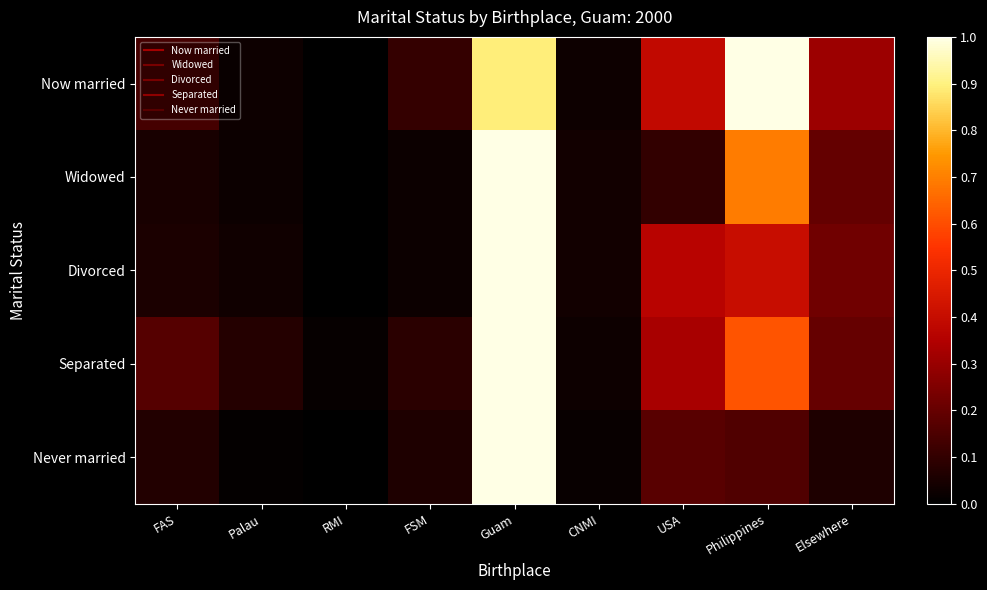

What is the maximum value shown in the chart?

1.0